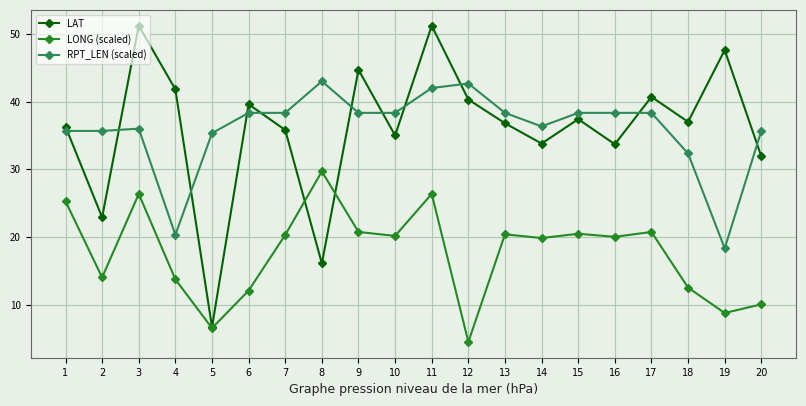

The value of LONG (scaled) at 12 is 7.1. True or false?

False